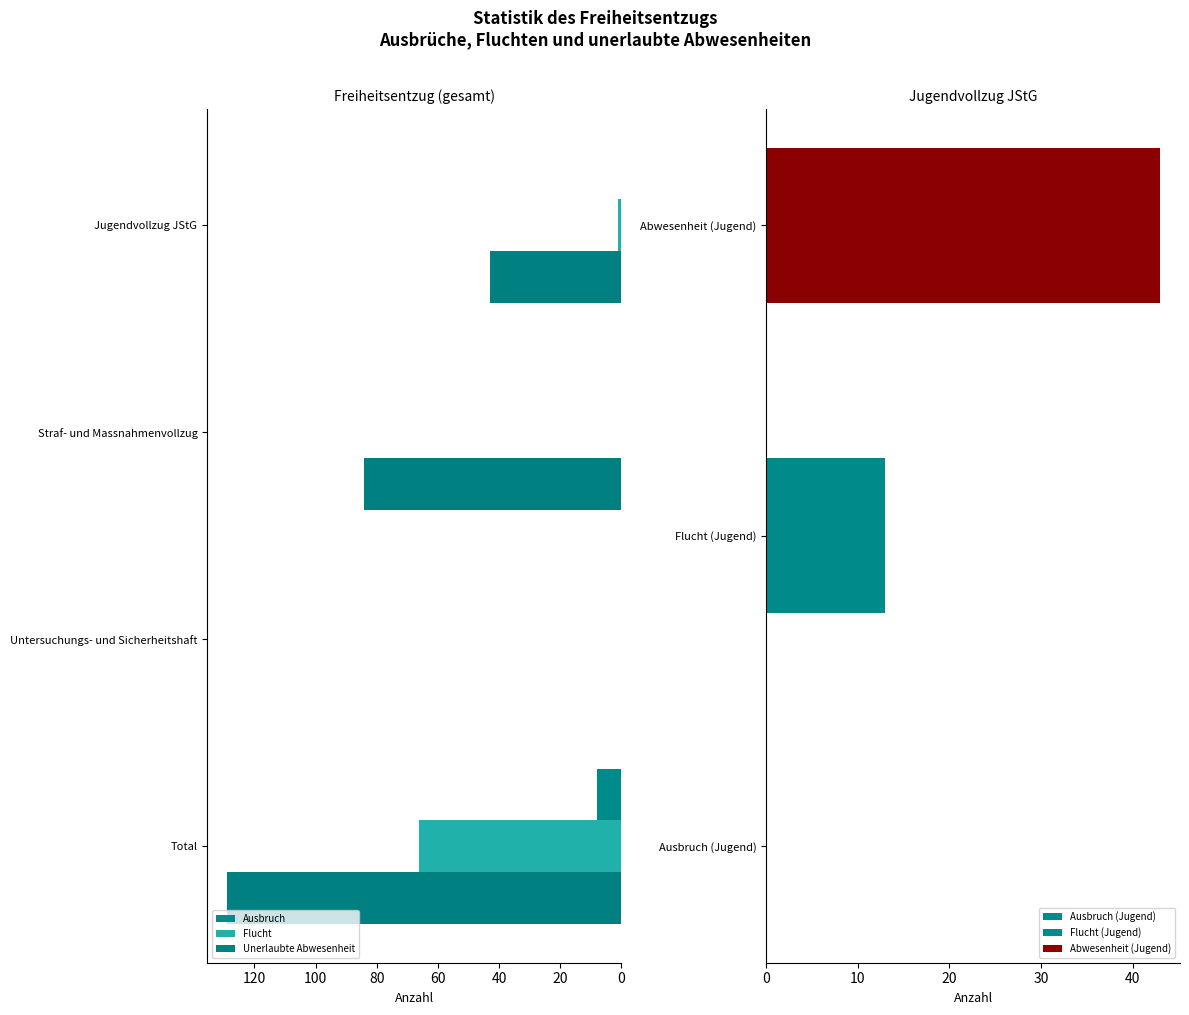

What is the sum of all Flucht values?

67